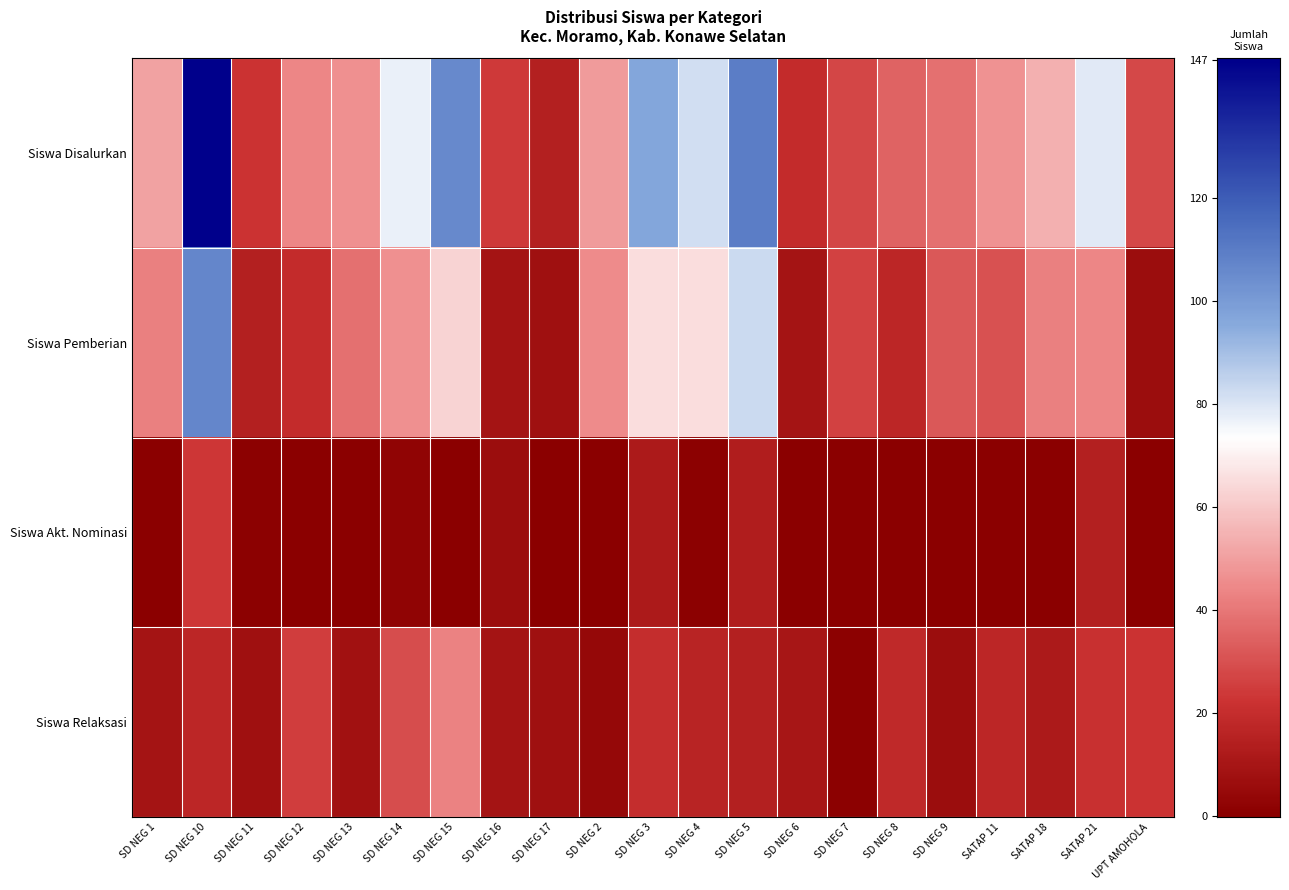

Reading left to right, list all the values displayed in this chart.

Siswa Disalurkan: SD NEG 1=51	SD NEG 10=147	SD NEG 11=22	SD NEG 12=44	SD NEG 13=46	SD NEG 14=77	SD NEG 15=106	SD NEG 16=24	SD NEG 17=14	SD NEG 2=49	SD NEG 3=97	SD NEG 4=82	SD NEG 5=110	SD NEG 6=19	SD NEG 7=27	SD NEG 8=35	SD NEG 9=38	SATAP 11=47	SATAP 18=54	SATAP 21=79	UPT AMOHOLA=28
Siswa Pemberian: SD NEG 1=42	SD NEG 10=107	SD NEG 11=14	SD NEG 12=19	SD NEG 13=38	SD NEG 14=46	SD NEG 15=63	SD NEG 16=9	SD NEG 17=7	SD NEG 2=45	SD NEG 3=65	SD NEG 4=65	SD NEG 5=83	SD NEG 6=9	SD NEG 7=26	SD NEG 8=17	SD NEG 9=32	SATAP 11=30	SATAP 18=42	SATAP 21=44	UPT AMOHOLA=6
Siswa Akt. Nominasi: SD NEG 1=0	SD NEG 10=23	SD NEG 11=1	SD NEG 12=0	SD NEG 13=0	SD NEG 14=2	SD NEG 15=0	SD NEG 16=6	SD NEG 17=0	SD NEG 2=0	SD NEG 3=12	SD NEG 4=1	SD NEG 5=13	SD NEG 6=0	SD NEG 7=0	SD NEG 8=0	SD NEG 9=0	SATAP 11=0	SATAP 18=0	SATAP 21=14	UPT AMOHOLA=0
Siswa Relaksasi: SD NEG 1=9	SD NEG 10=17	SD NEG 11=7	SD NEG 12=25	SD NEG 13=8	SD NEG 14=29	SD NEG 15=43	SD NEG 16=9	SD NEG 17=7	SD NEG 2=4	SD NEG 3=20	SD NEG 4=16	SD NEG 5=14	SD NEG 6=10	SD NEG 7=1	SD NEG 8=18	SD NEG 9=6	SATAP 11=17	SATAP 18=12	SATAP 21=21	UPT AMOHOLA=22